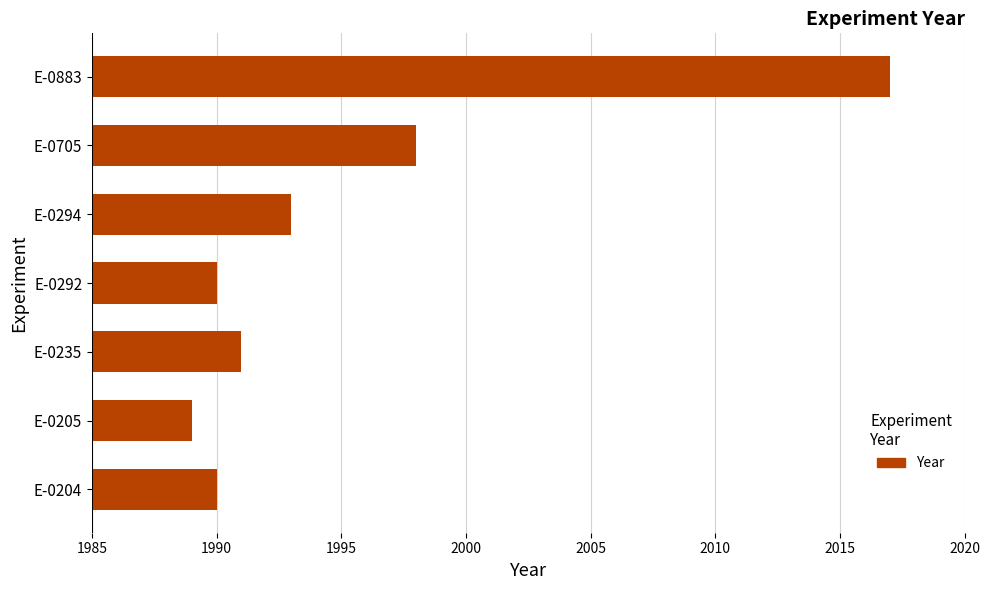

Are the bars grouped side by side (vs. stacked)?

No